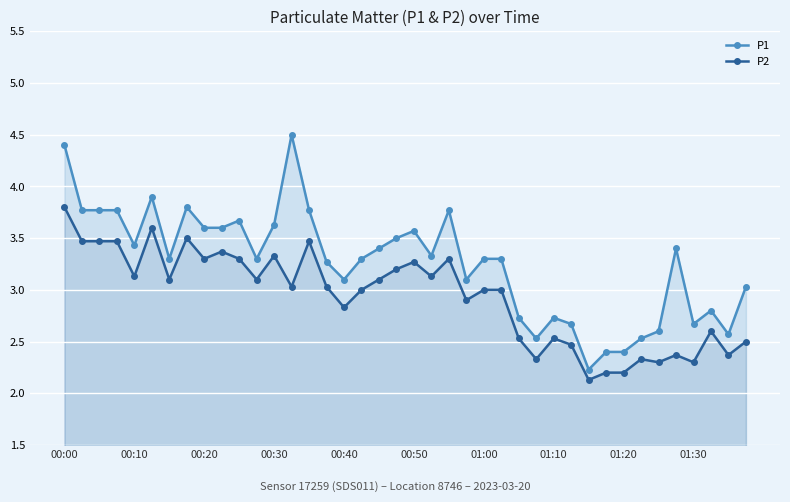

True or false: P2 and P1 cross at least once.

False